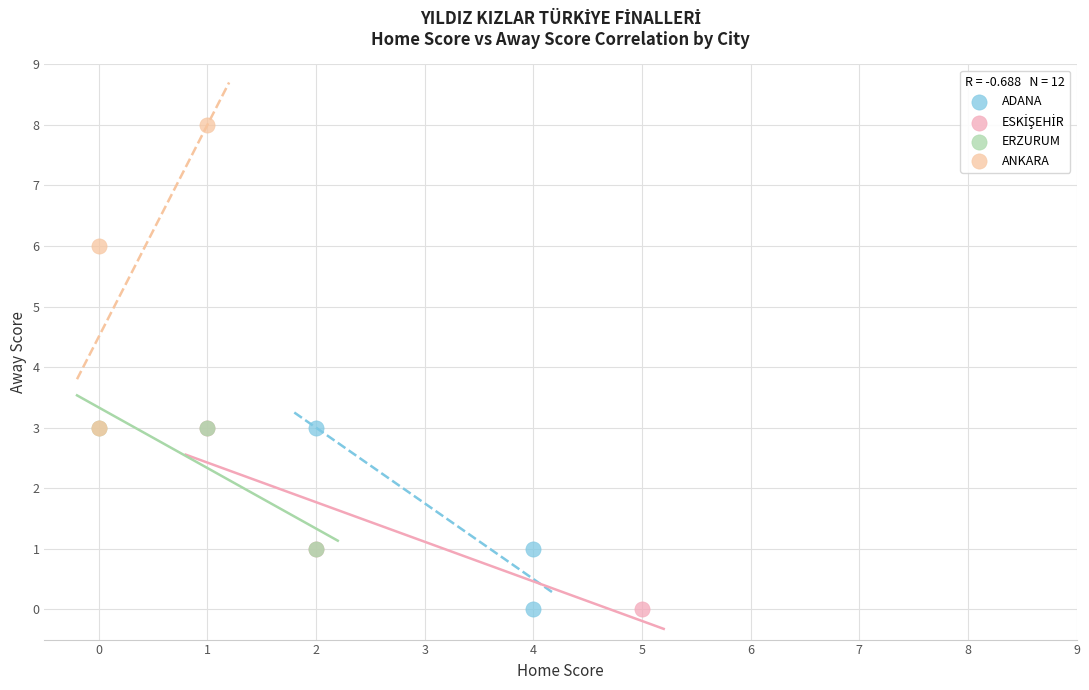

Which series has the widest spread of Y values?

ANKARA